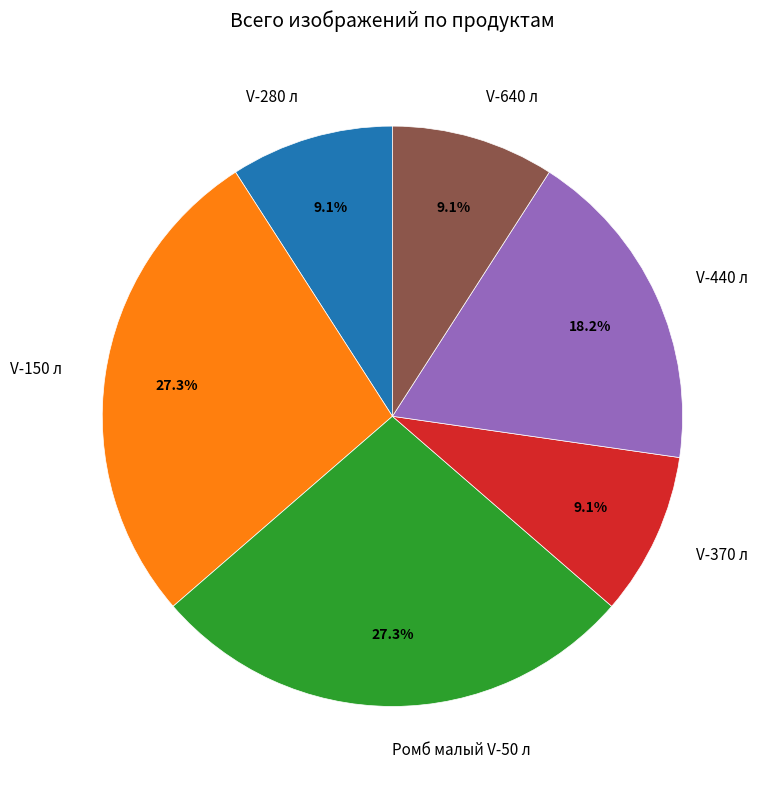

Is there a majority slice in this chart?

No